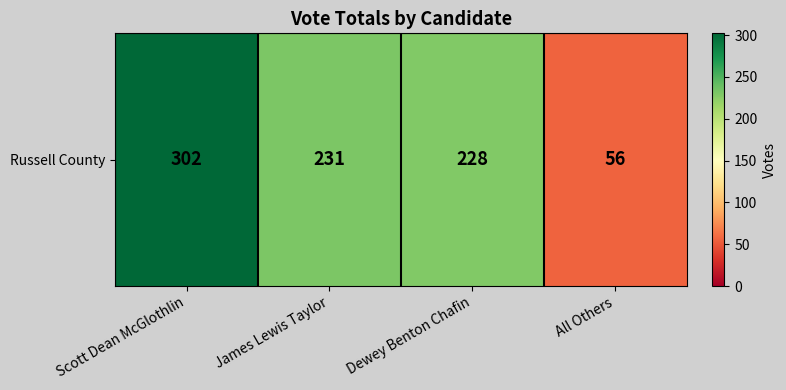

What is the approximate value at All Others, to the nearest 10?

60